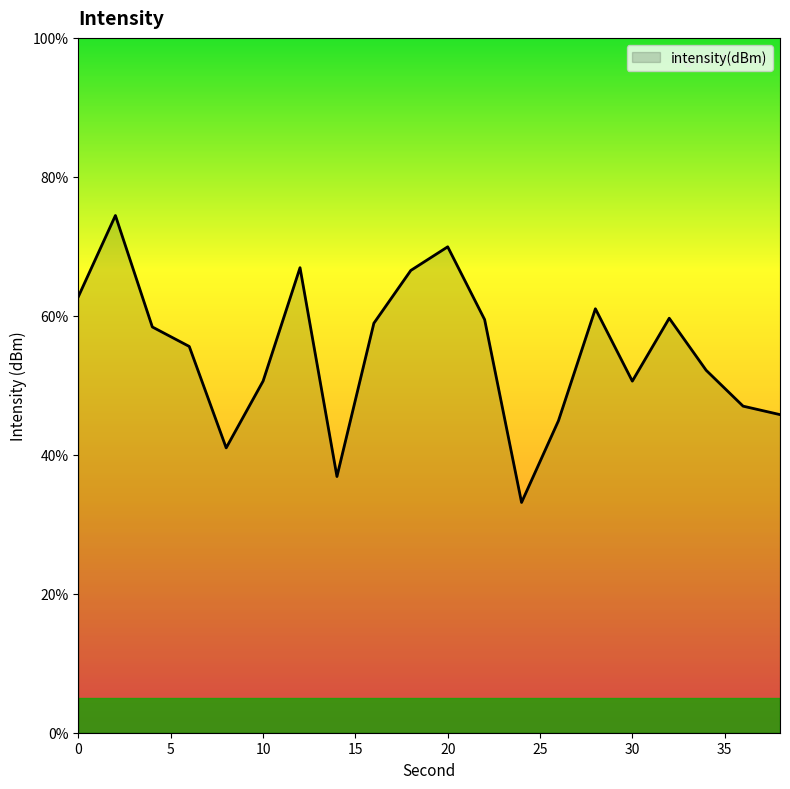

What is the minimum value shown in the chart?

33.1